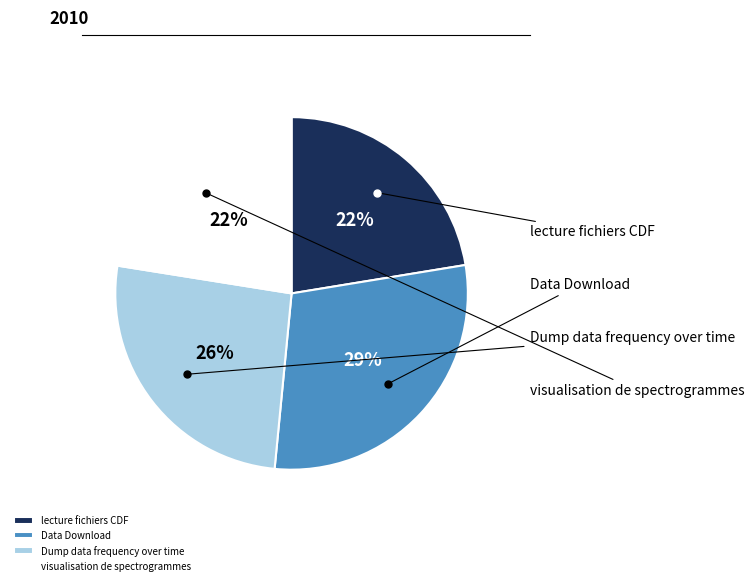

Rank the categories by value from highest to lowest.

Data Download, Dump data frequency over time, visualisation de spectrogrammes, lecture fichiers CDF